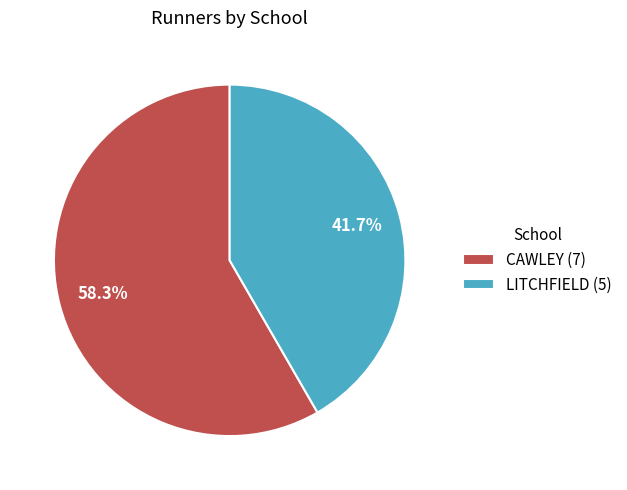

To the nearest percent, what portion does LITCHFIELD represent?

42%